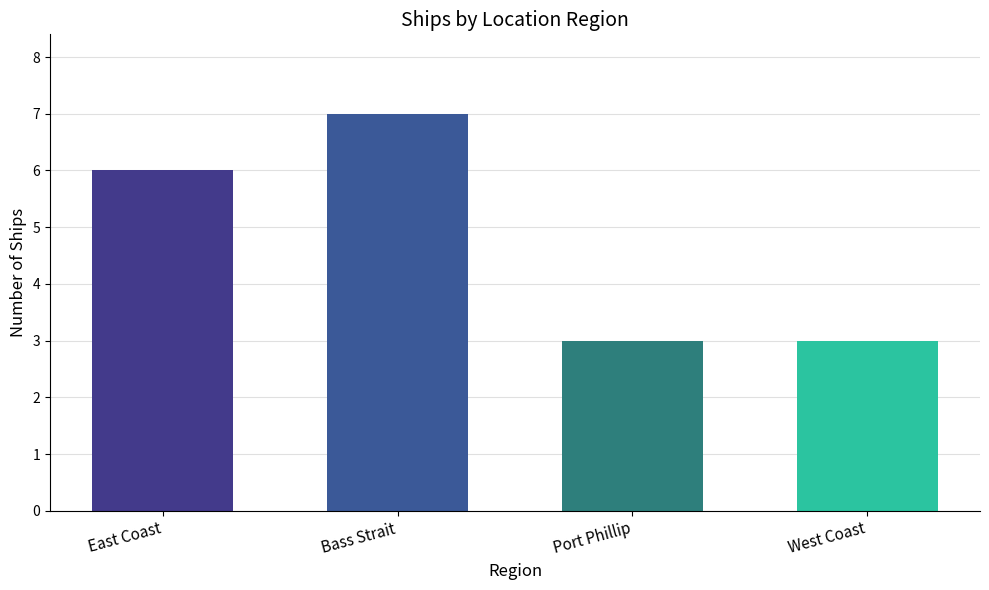

Approximately how many times larger is the value at West Coast compared to Bass Strait?

0.4